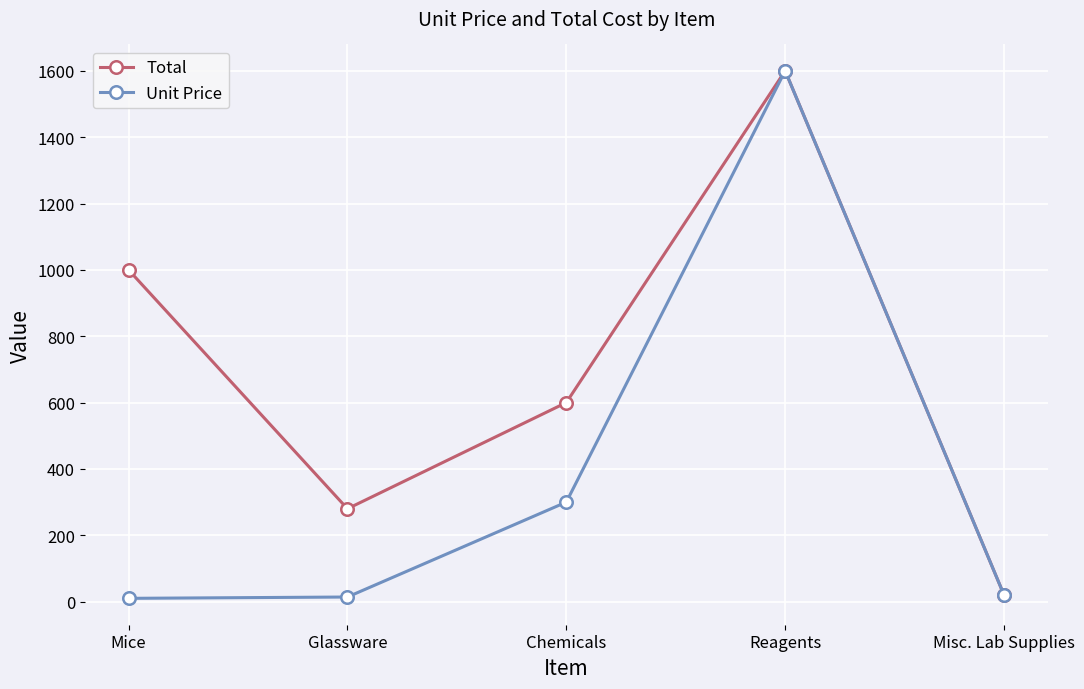

At how many categories does at least one series exceed 538?

3